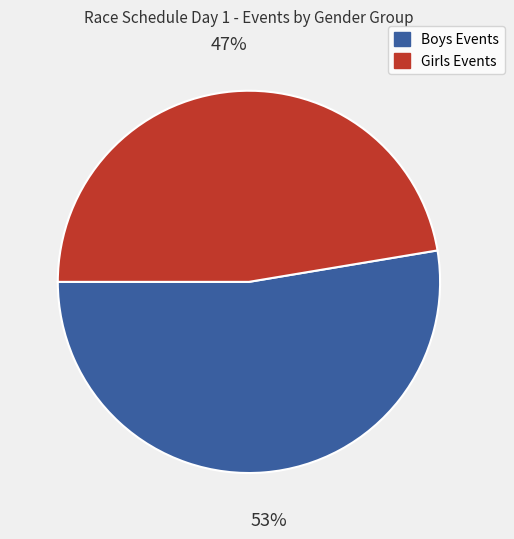

To the nearest percent, what is the average slice percentage?

50%